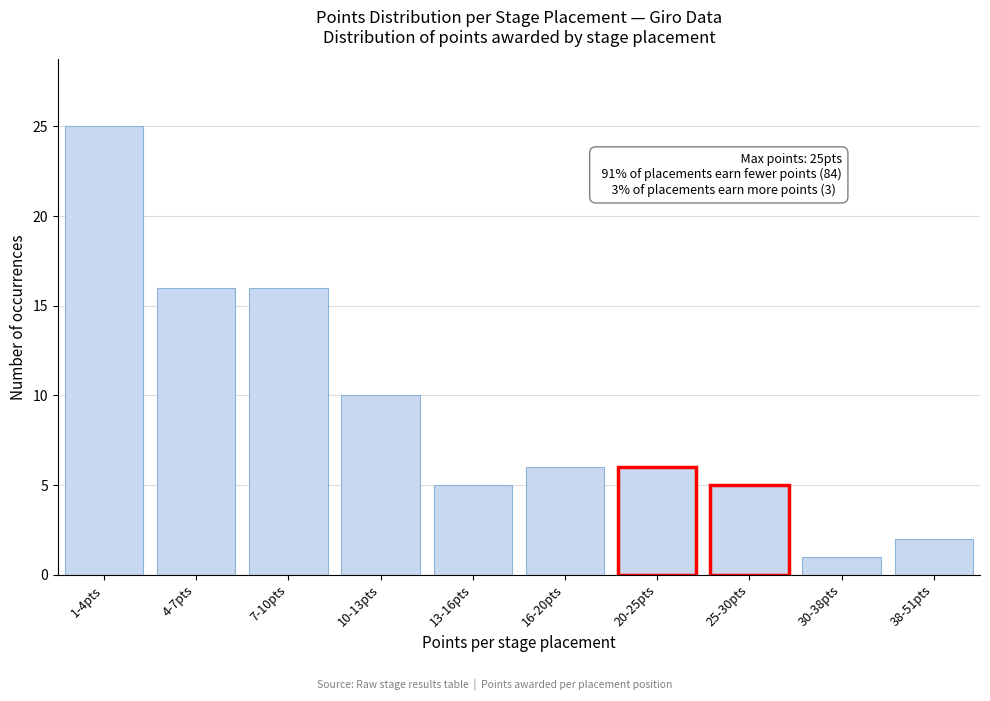

Reading left to right, what are all the values shown in this chart?

25	16	16	10	5	6	6	5	1	2